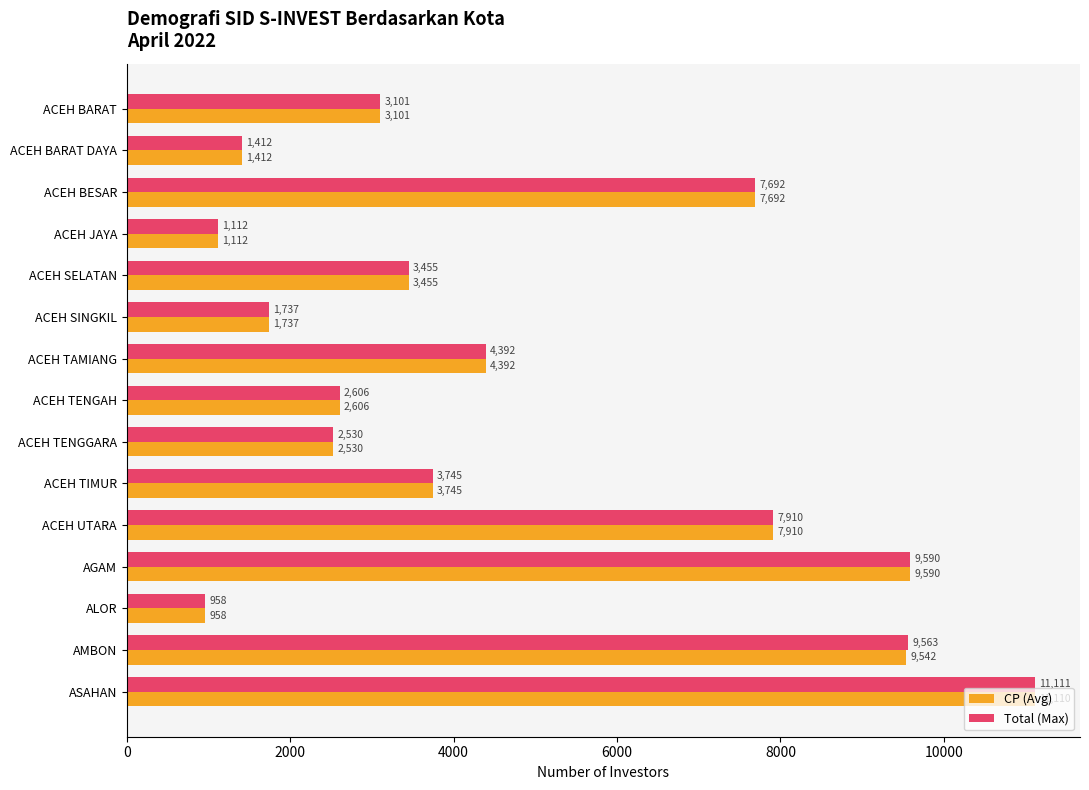

What is the difference between the maximum and minimum values in the Total (Max) series?

10153